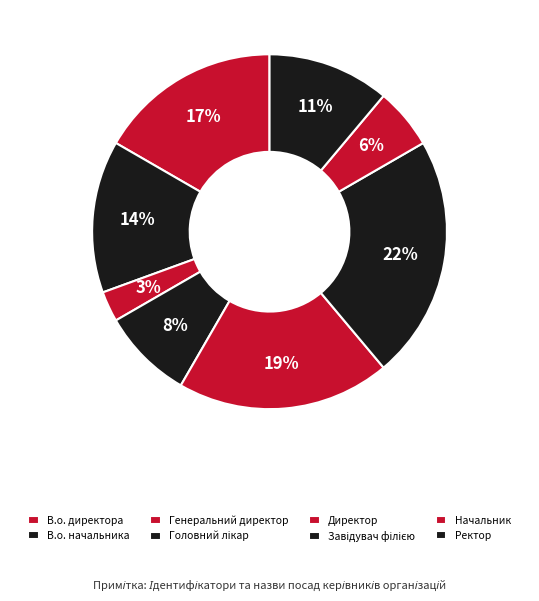

Count the number of slices in the pie.

8